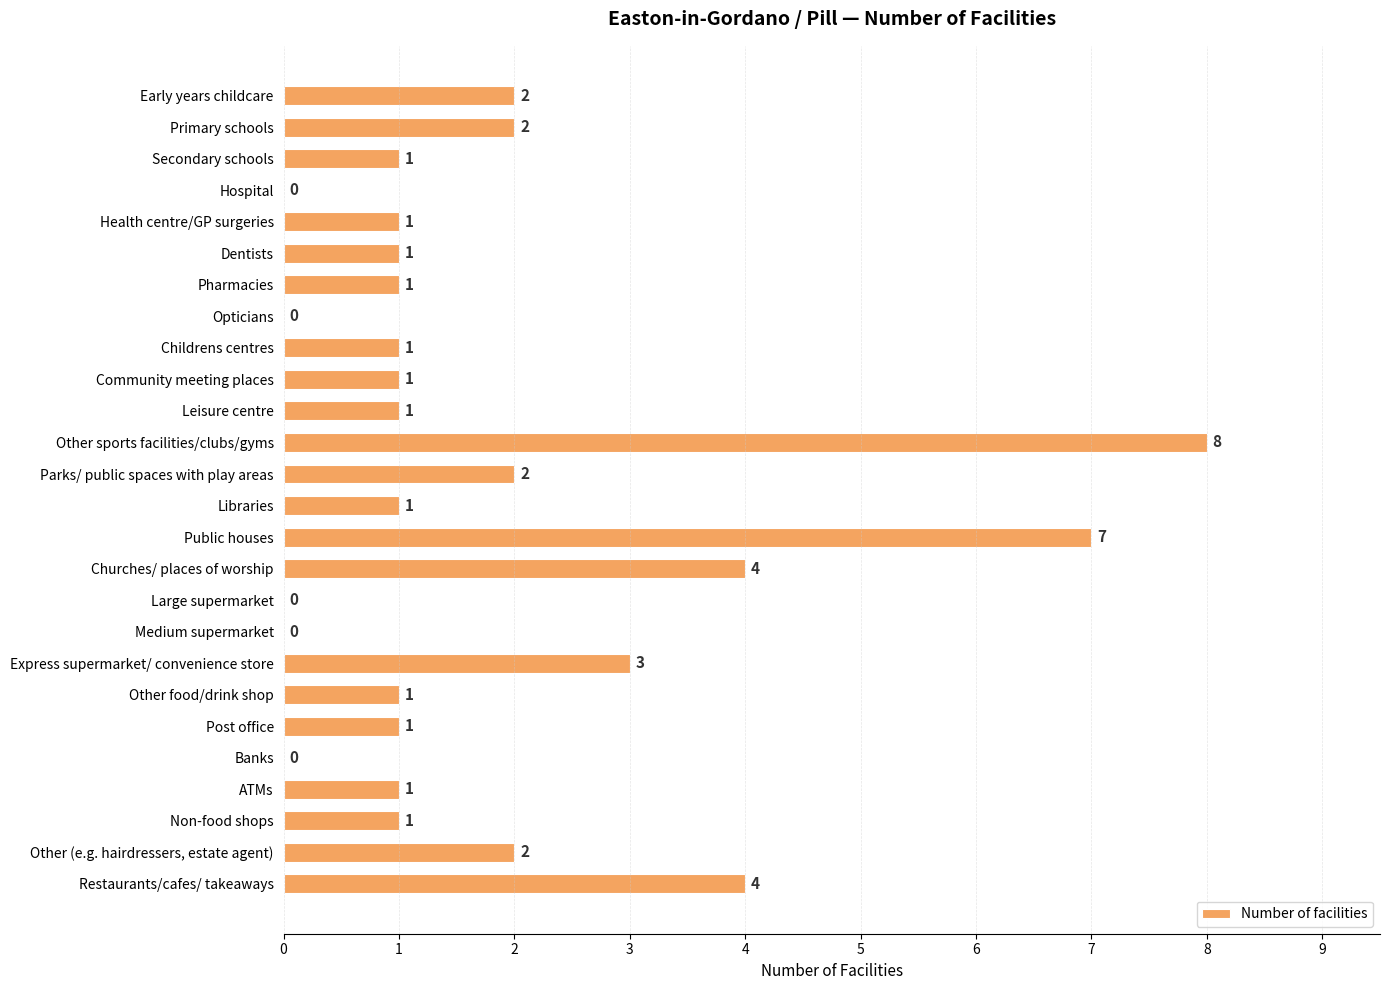

Reading top to bottom, list all the values displayed in this chart.

Early years childcare=2	Primary schools=2	Secondary schools=1	Hospital=0	Health centre/GP surgeries=1	Dentists=1	Pharmacies=1	Opticians=0	Childrens centres=1	Community meeting places=1	Leisure centre=1	Other sports facilities/clubs/gyms=8	Parks/ public spaces with play areas=2	Libraries=1	Public houses=7	Churches/ places of worship=4	Large supermarket=0	Medium supermarket=0	Express supermarket/ convenience store=3	Other food/drink shop=1	Post office=1	Banks=0	ATMs=1	Non-food shops=1	Other (e.g. hairdressers, estate agent)=2	Restaurants/cafes/ takeaways=4